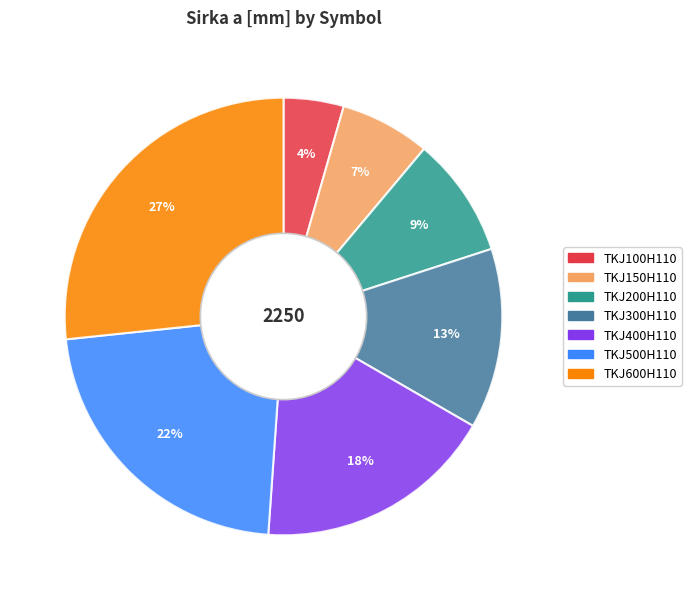

Is there any slice that represents more than half of the pie?

No